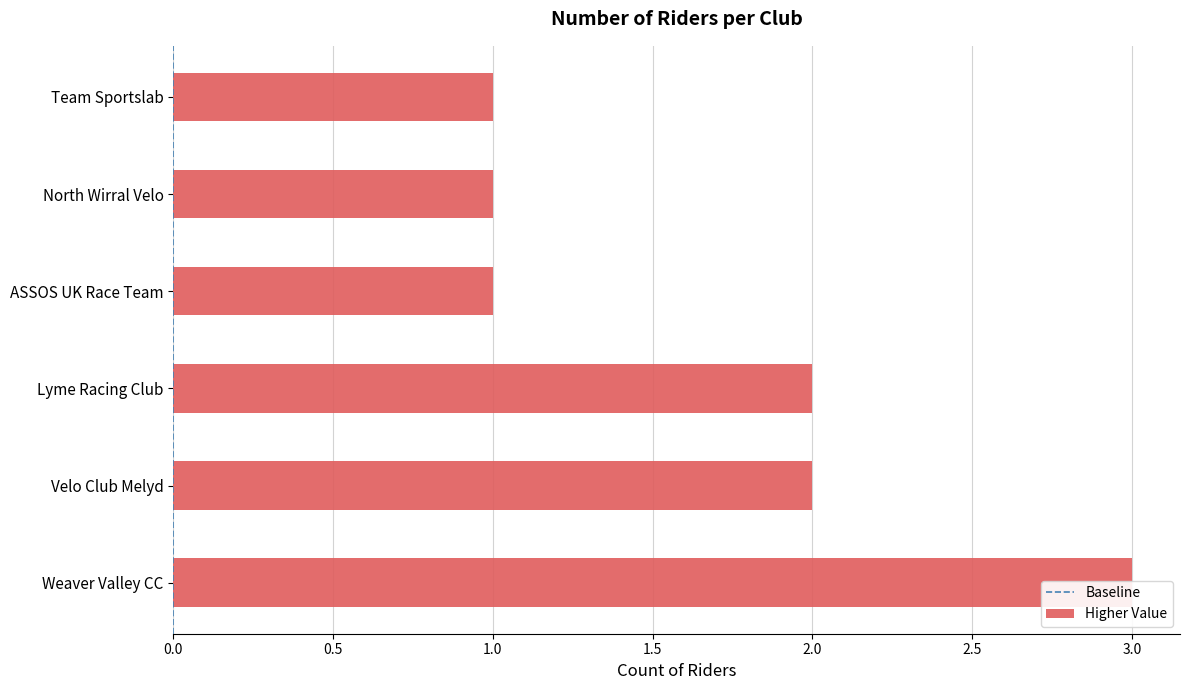

True or false: the data shows 0 at Velo Club Melyd.

False